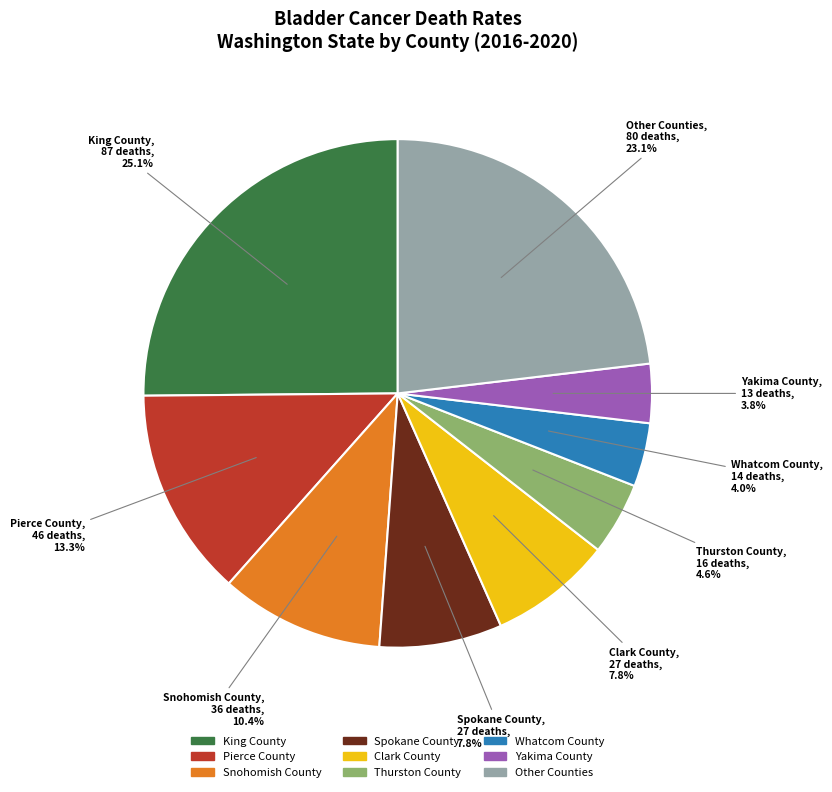

Is there any slice that represents more than half of the pie?

No